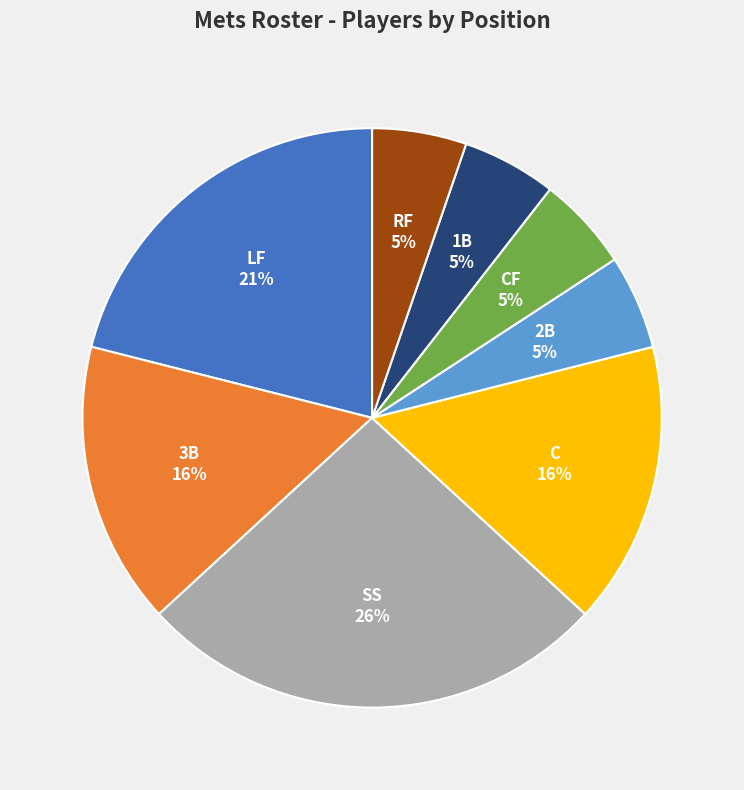

What is the largest slice in the pie chart?

SS